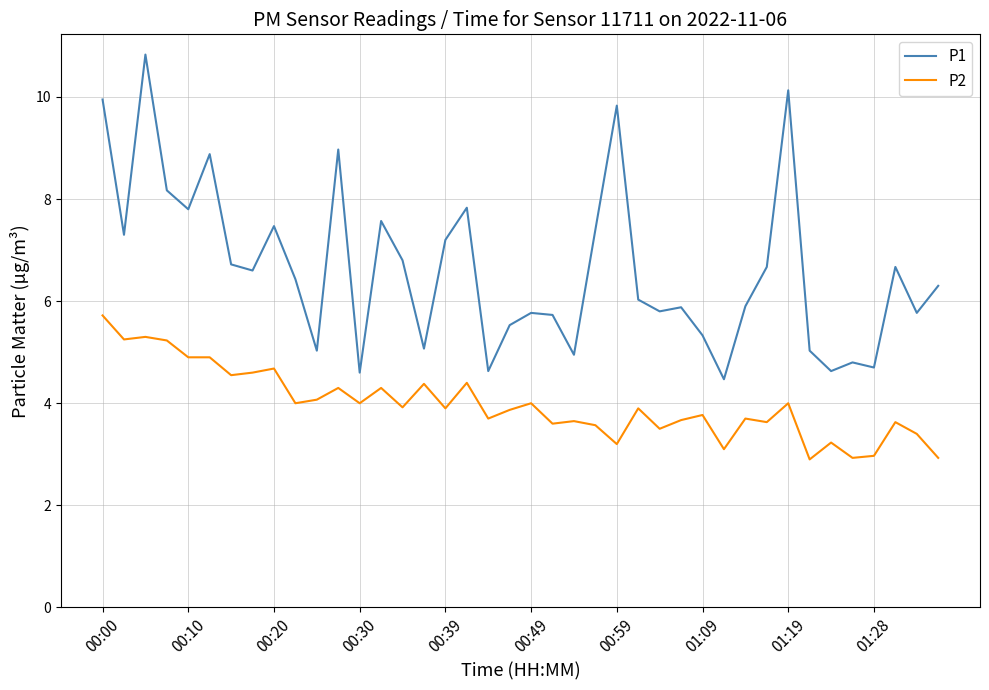

True or false: P2 has more than 2 interior local peaks.

True